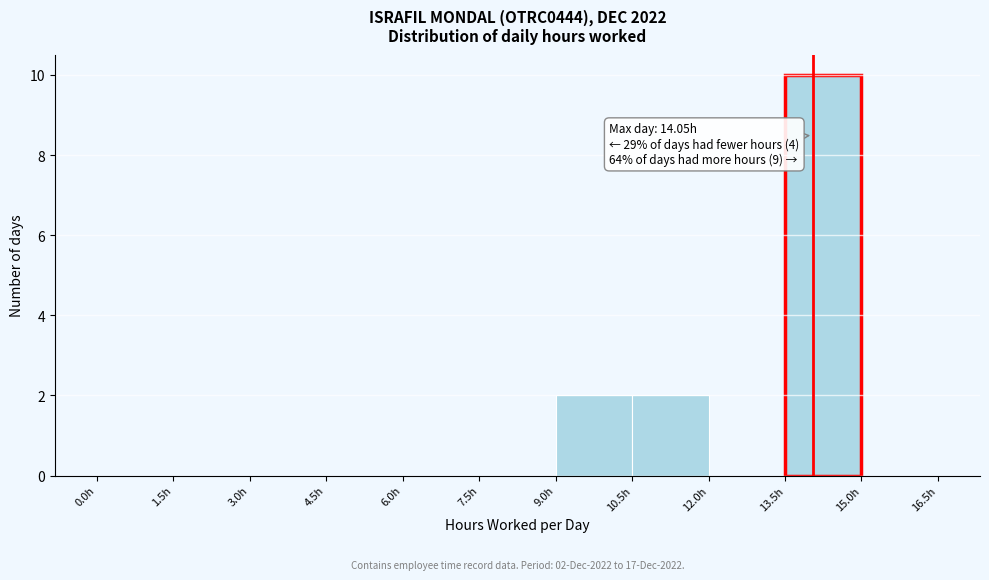

Which range on the x-axis has the tallest bar?

13.5 to 15.0